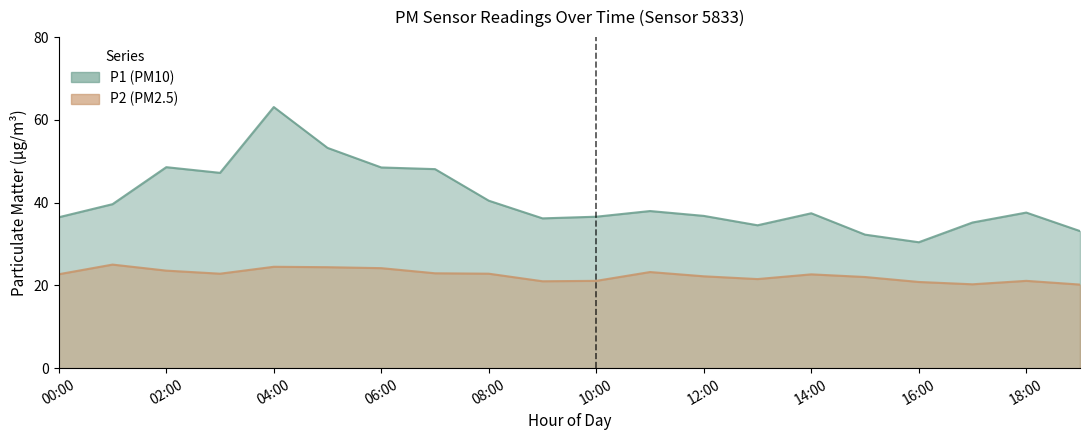

Rank the series by their maximum value, from lowest to highest.

P2, P1